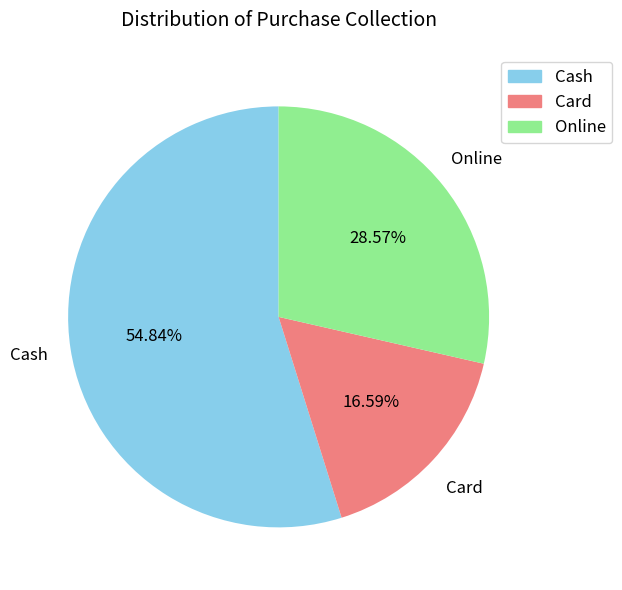

Which slice is the largest?

Cash